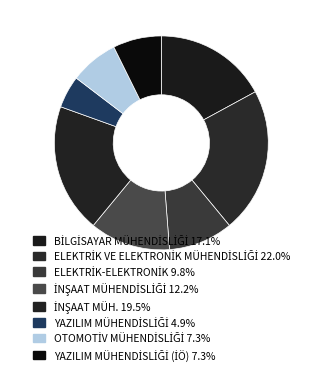

Rank the categories by value from lowest to highest.

YAZILIM MÜHENDİSLİĞİ, OTOMOTİV MÜHENDİSLİĞİ, YAZILIM MÜHENDİSLİĞİ (İÖ), ELEKTRİK-ELEKTRONİK, İNŞAAT MÜHENDİSLİĞİ, BİLGİSAYAR MÜHENDİSLİĞİ, İNŞAAT MÜH., ELEKTRİK VE ELEKTRONİK MÜHENDİSLİĞİ